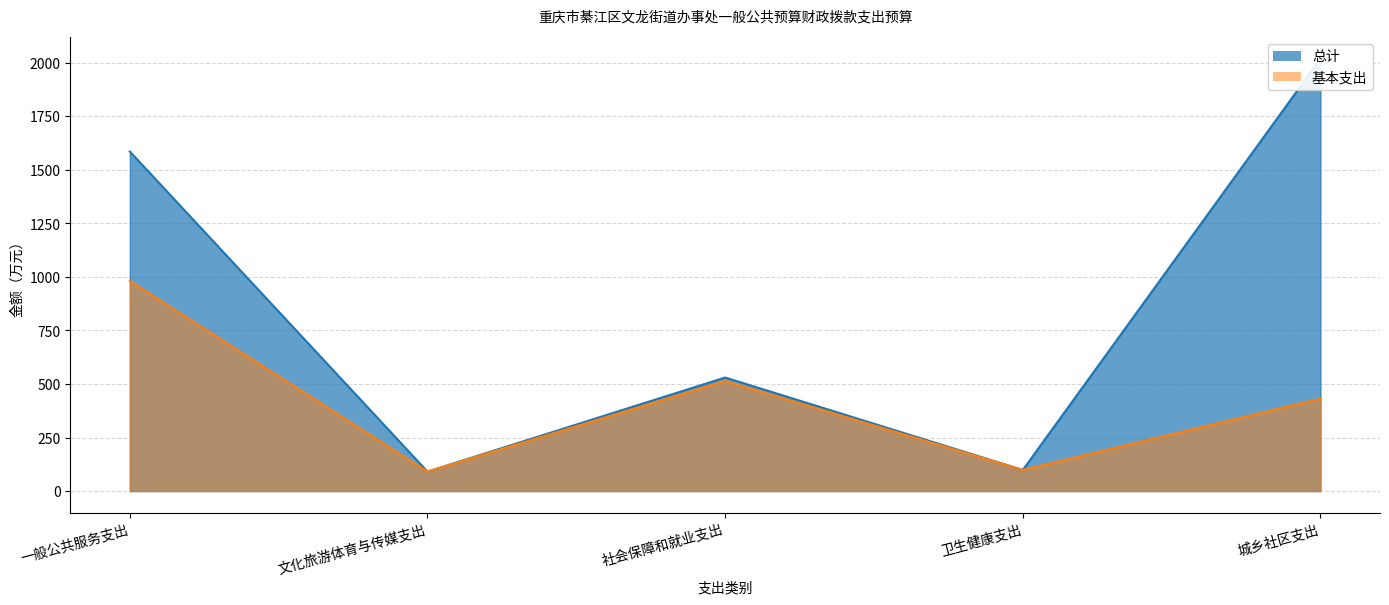

How many data points in 基本支出 are above 431?

3